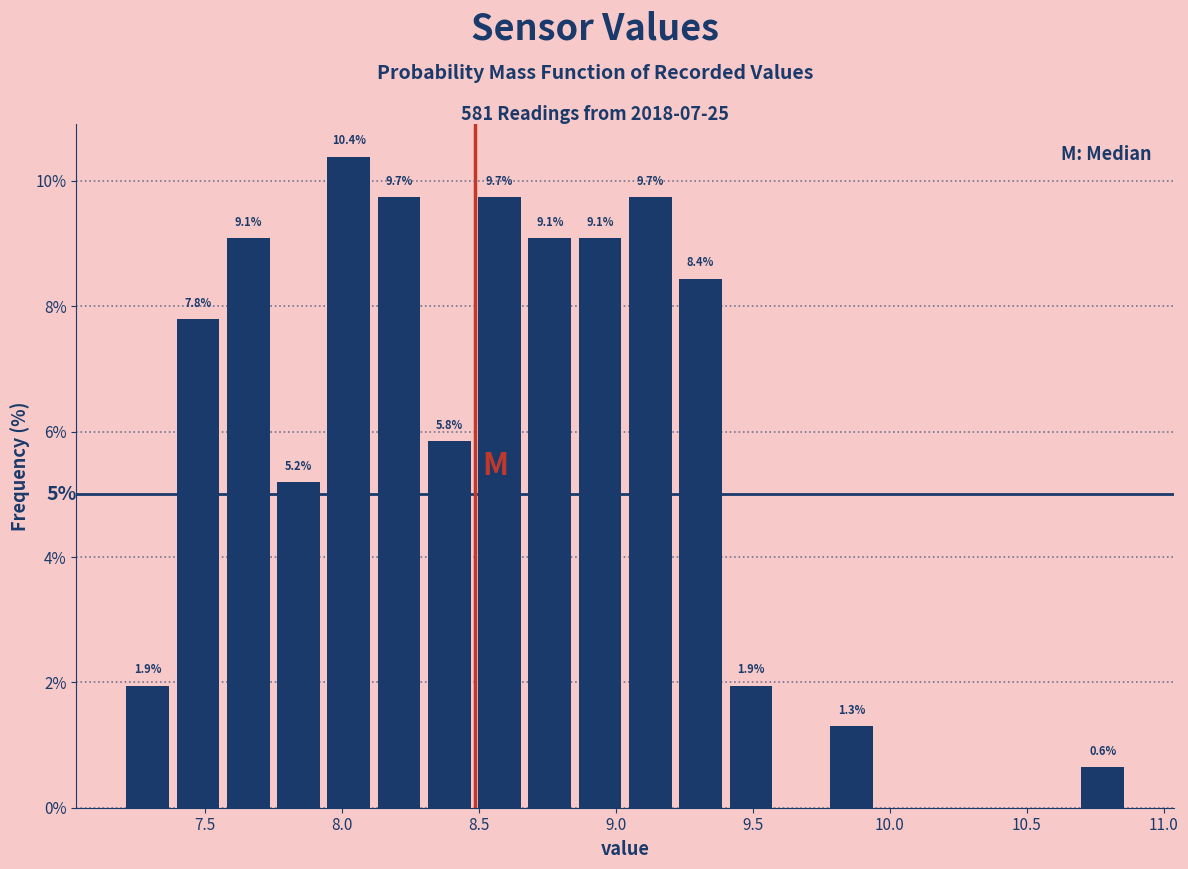

Around what value on the x-axis is the tallest bar? Give the approximate position of its centre, as read against the axis.

8.05